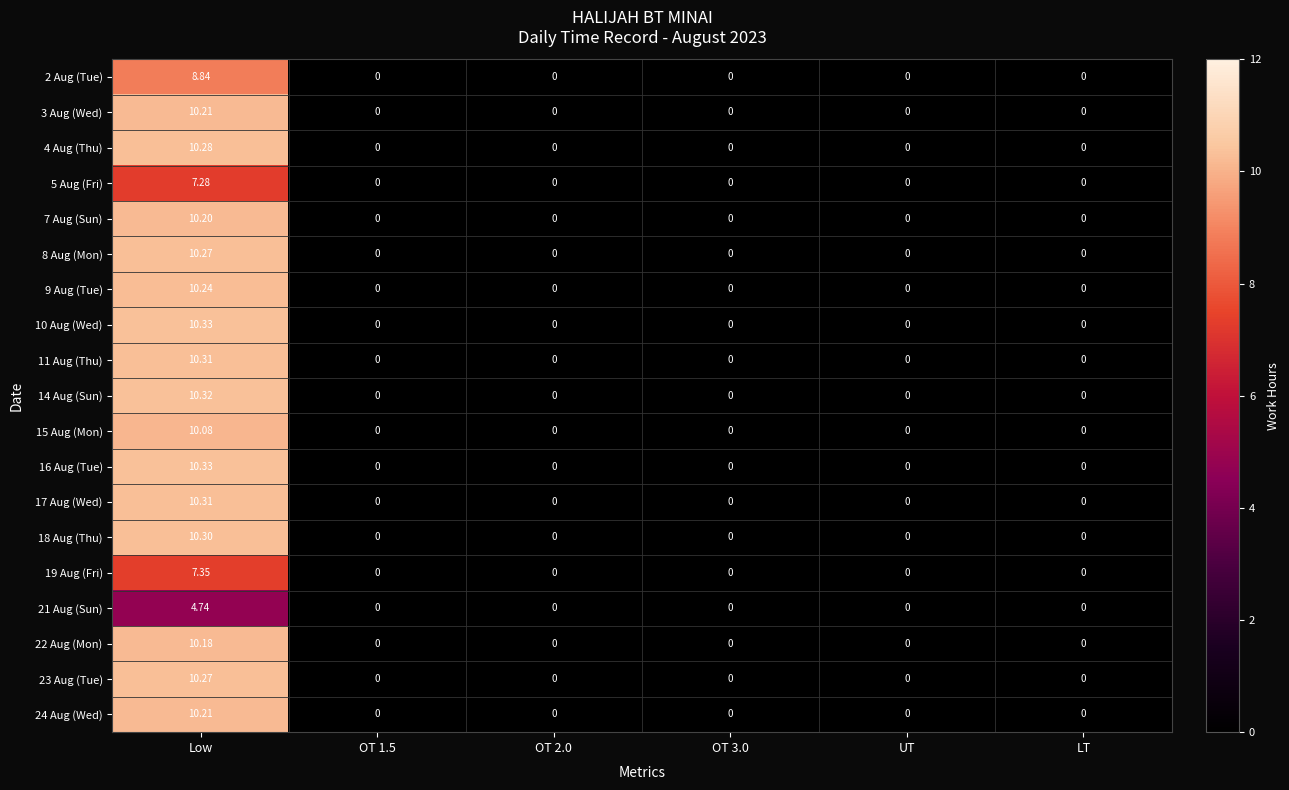

At which category is the sum across all series the highest?

Low